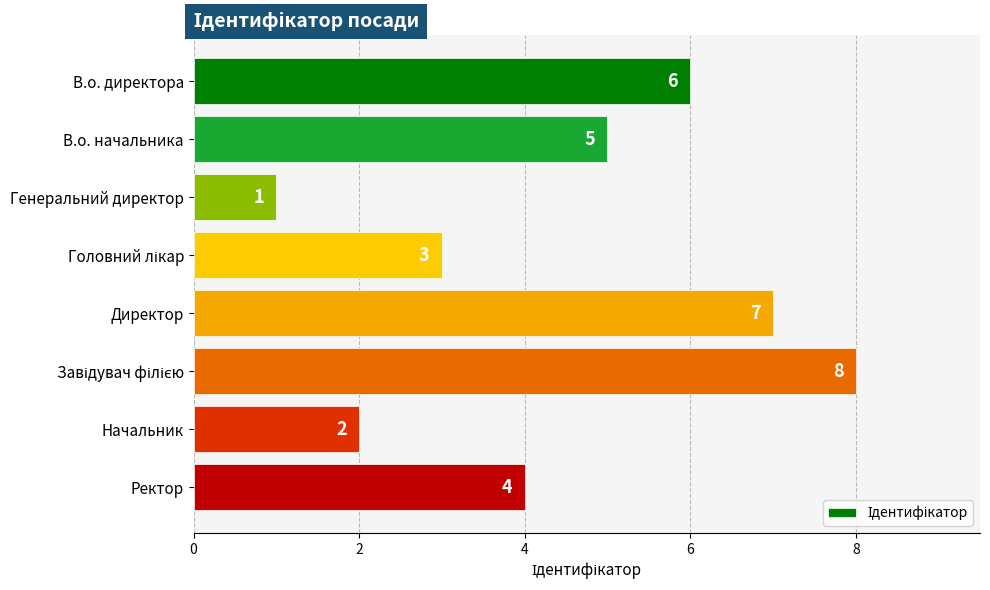

What is the difference between the maximum and second lowest values?

6